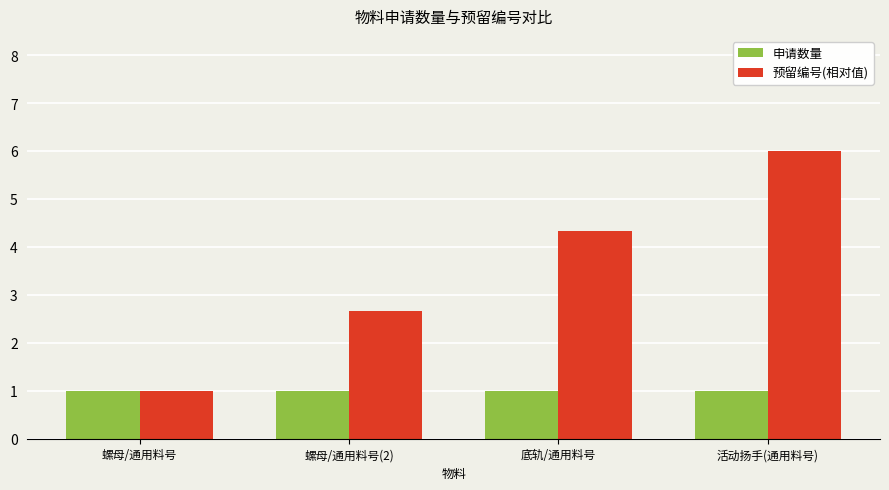

What is the minimum value for 申请数量?

1.0